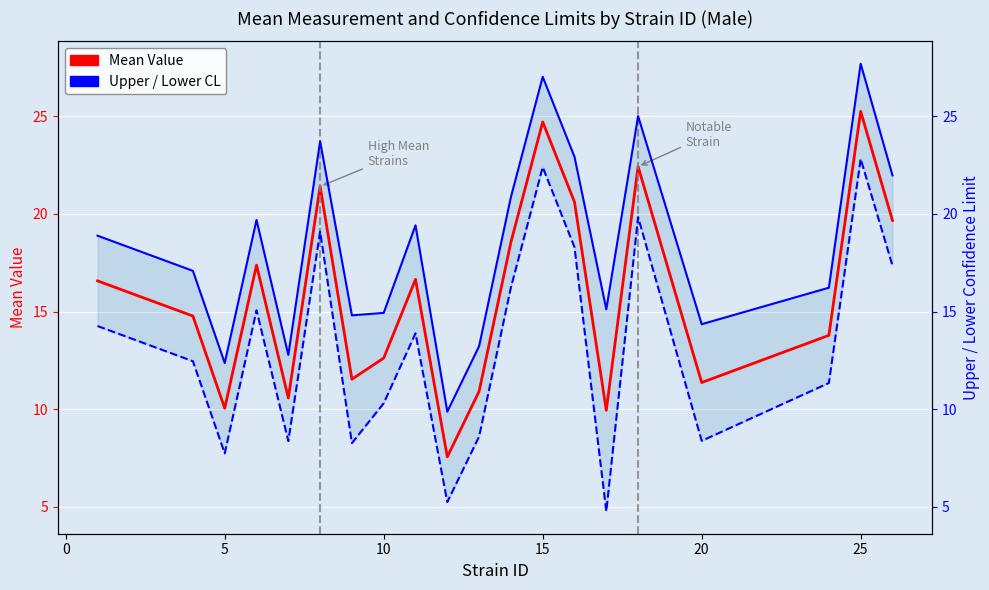

How many lines are shown in the chart?

3